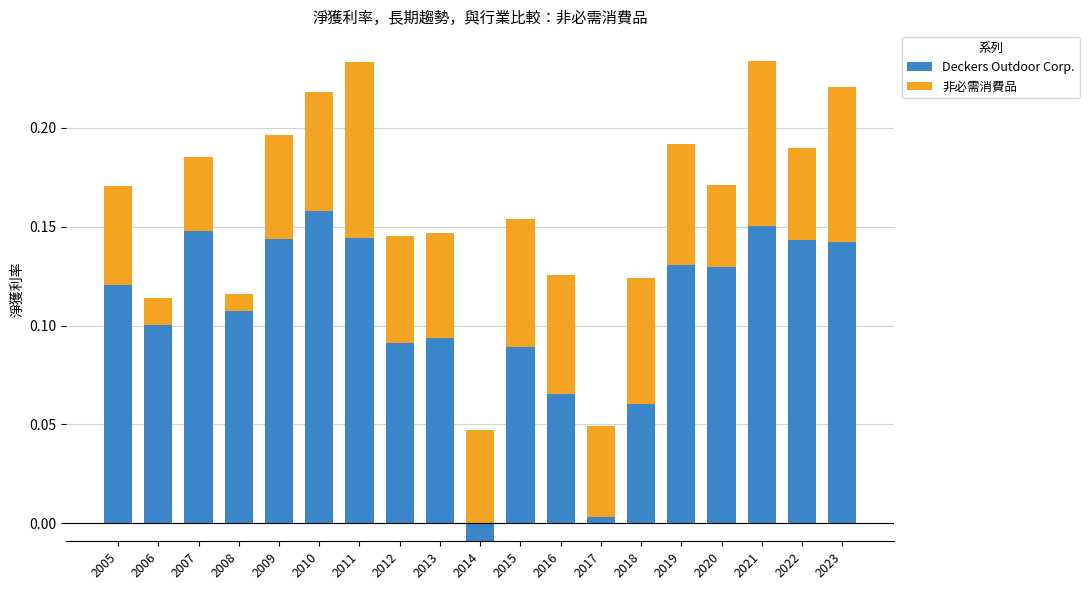

What is the difference between the maximum and second lowest values in the 非必需消費品 series?

0.1